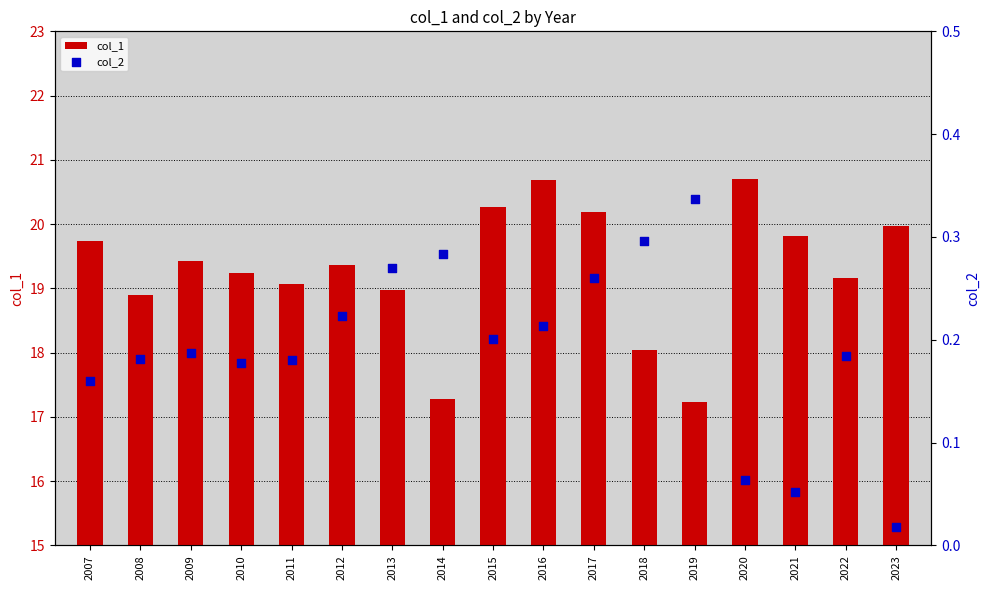

Which series has the largest total across all categories?

col_1